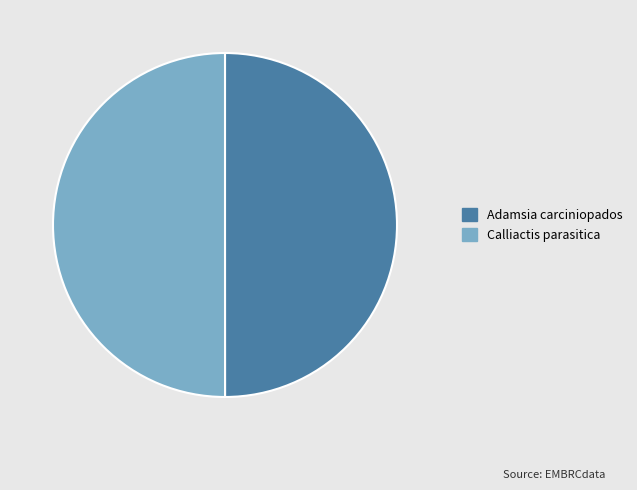

True or false: Adamsia carciniopados accounts for 50% of the total.

True